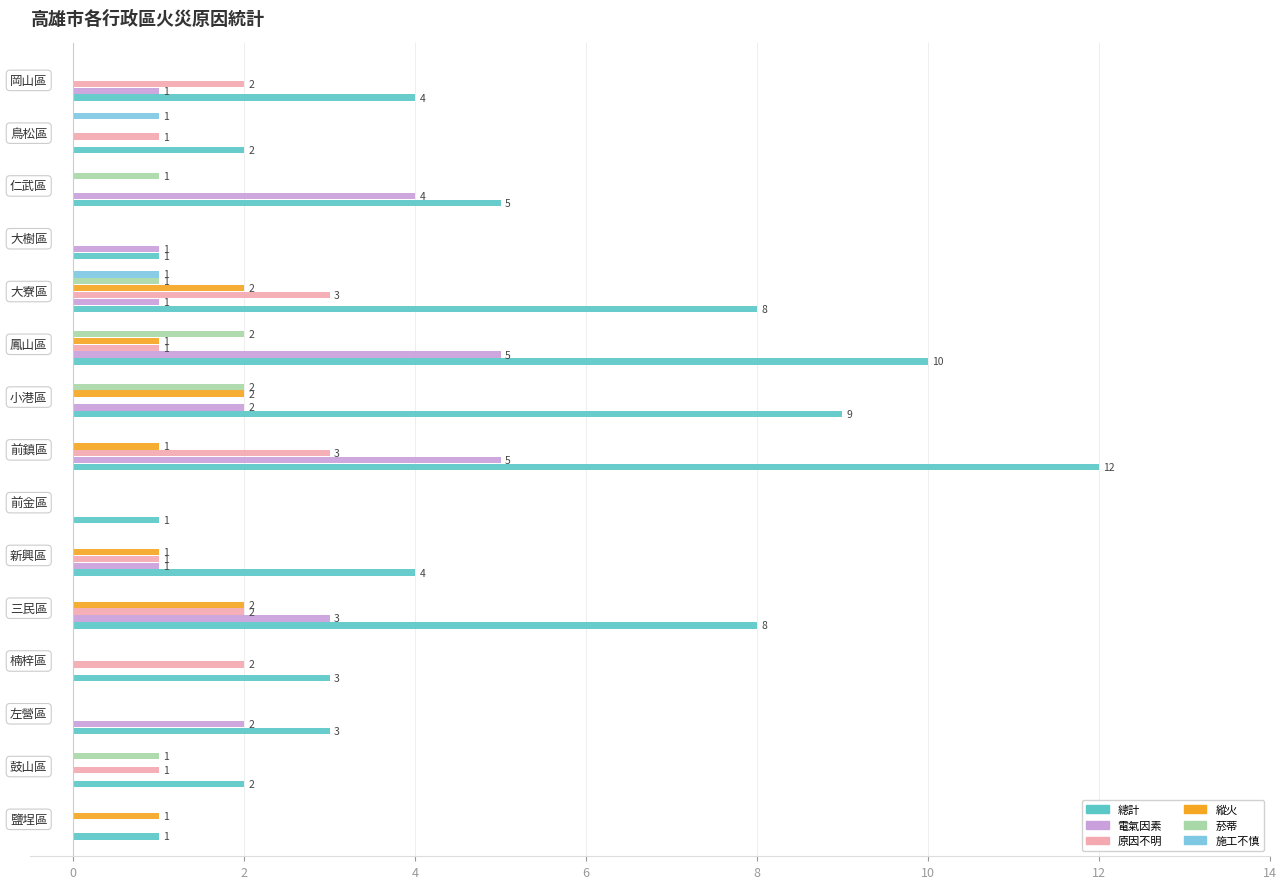

What is the maximum value for 總計?

12